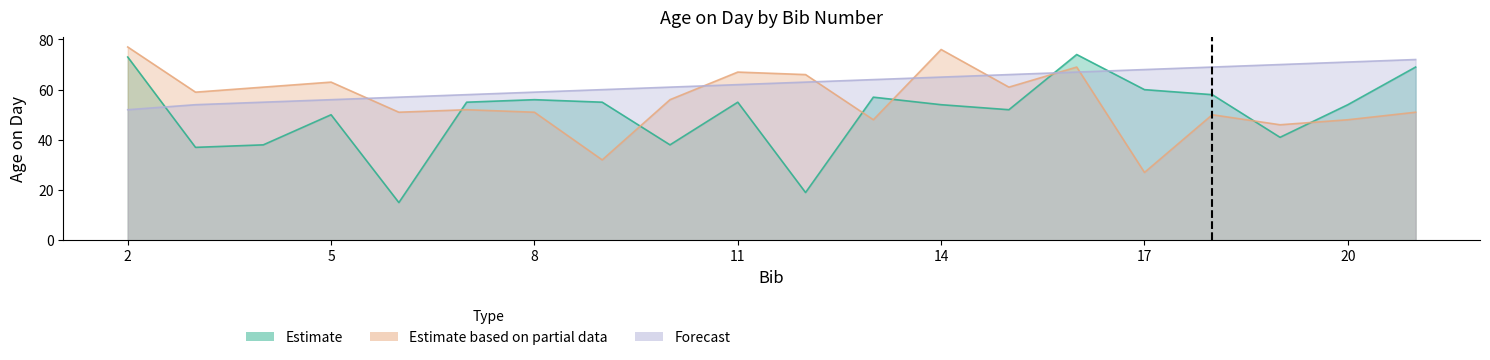

Where is the first local minimum for Estimate based on partial data?

3